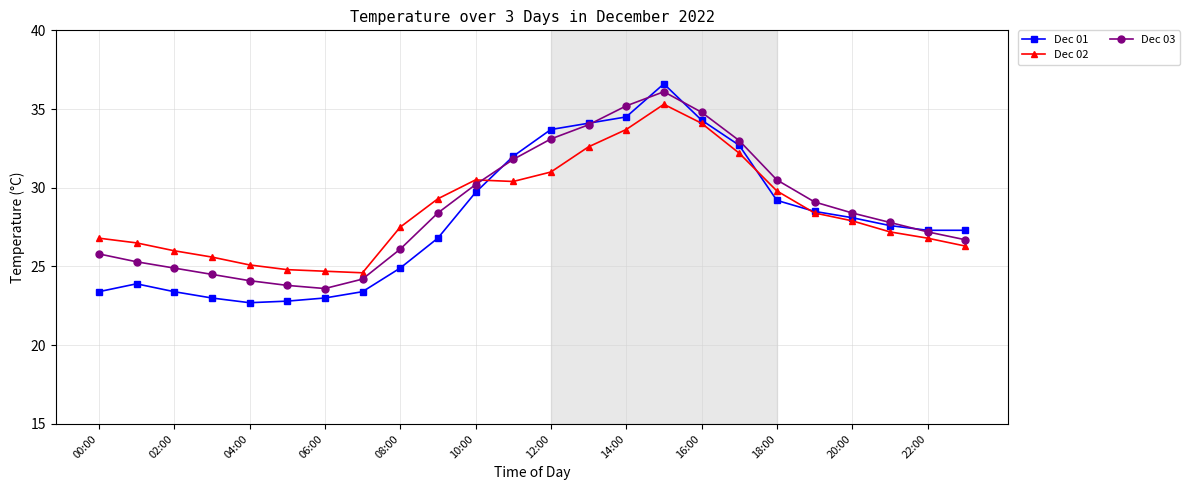

What is the maximum value for Dec 01?

36.6